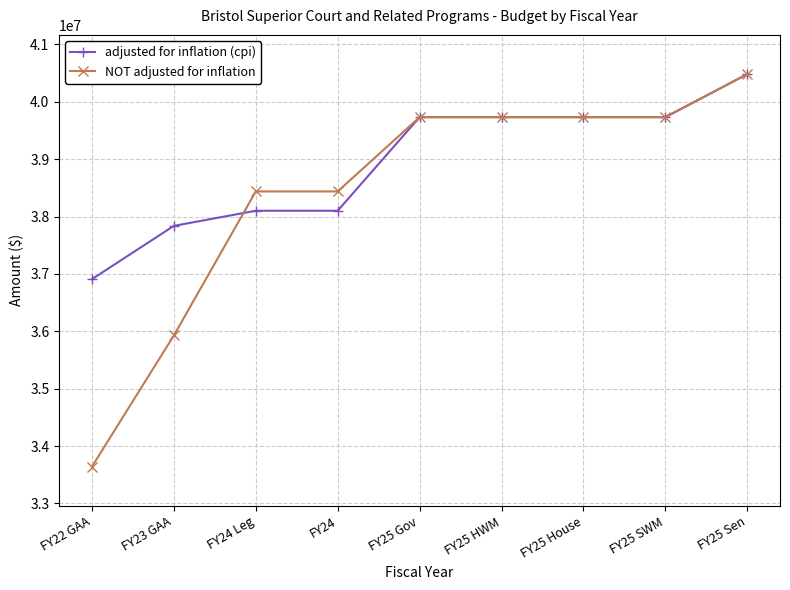

At which label does NOT adjusted for inflation reach its peak?

FY25 Sen